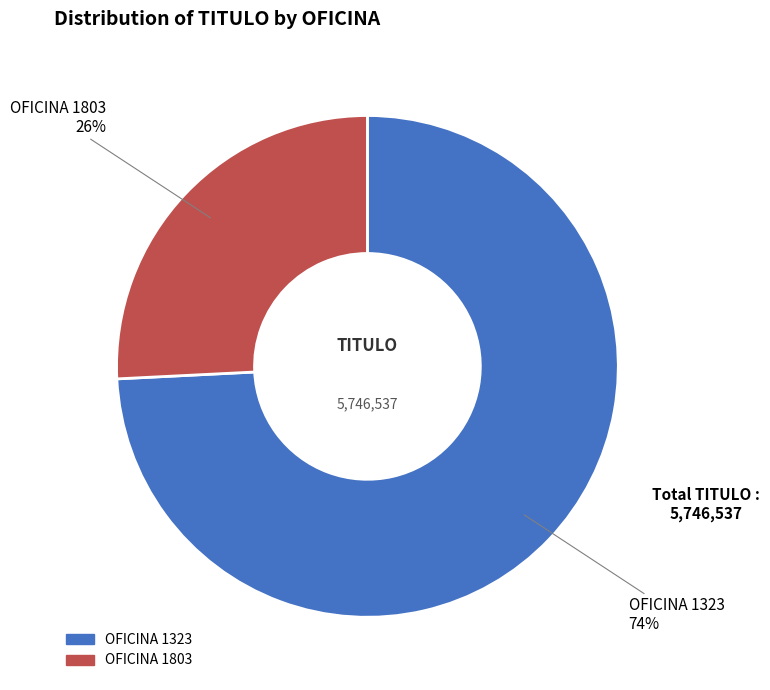

Is there a majority slice in this chart?

Yes